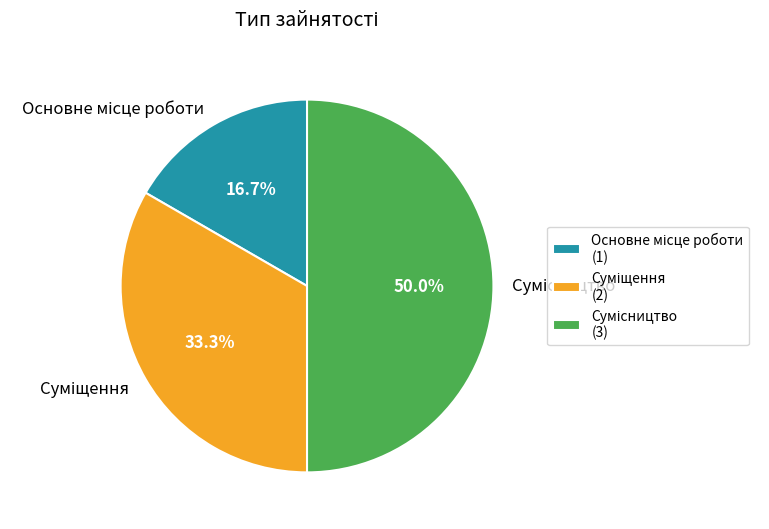

True or false: Сумісництво accounts for 50% of the total.

True